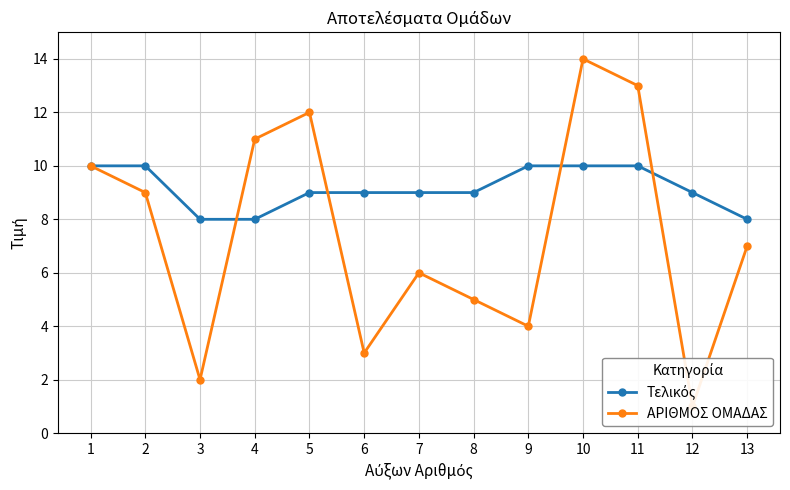

Which has a higher value, 5 or 2?

2